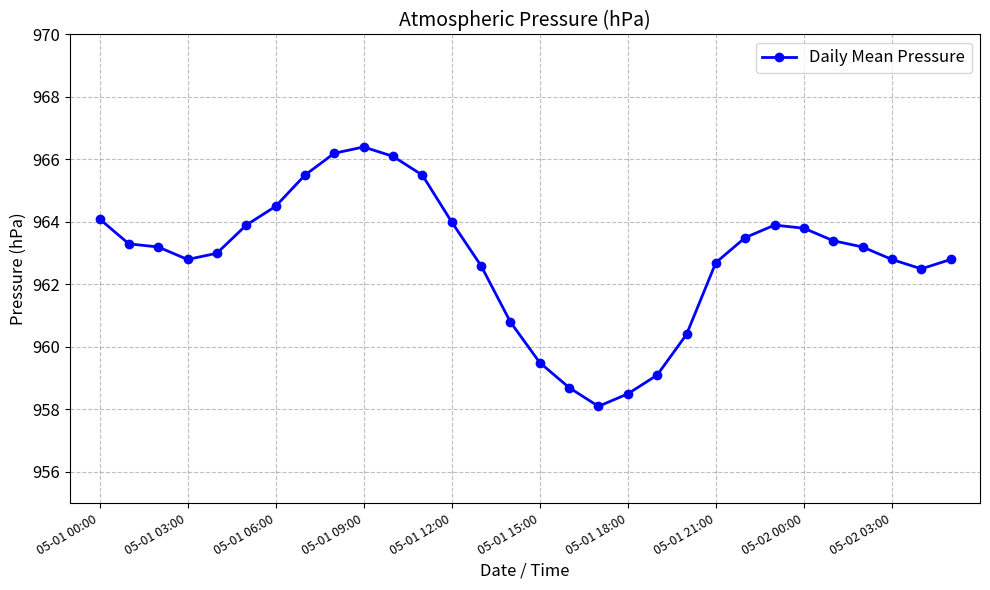

What is the average value?

962.8